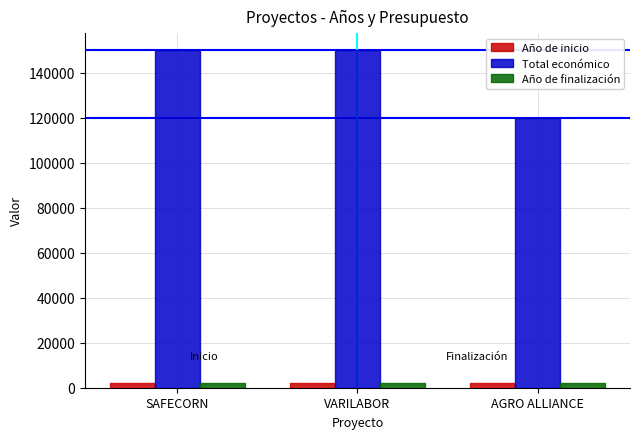

What is the difference between the second highest and minimum values in the Año de inicio series?

1